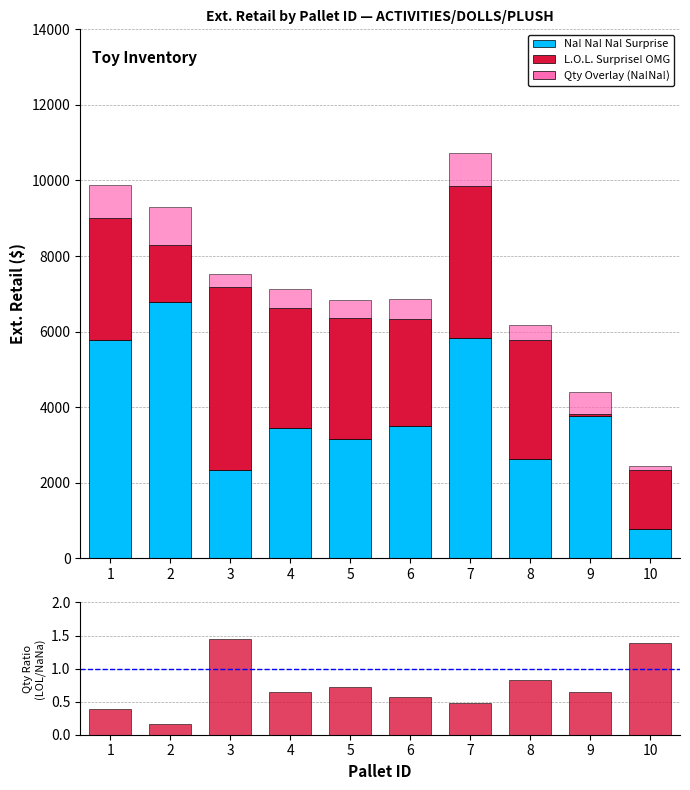

Where is Qty: Na!Na! nearest to the value 566?

9